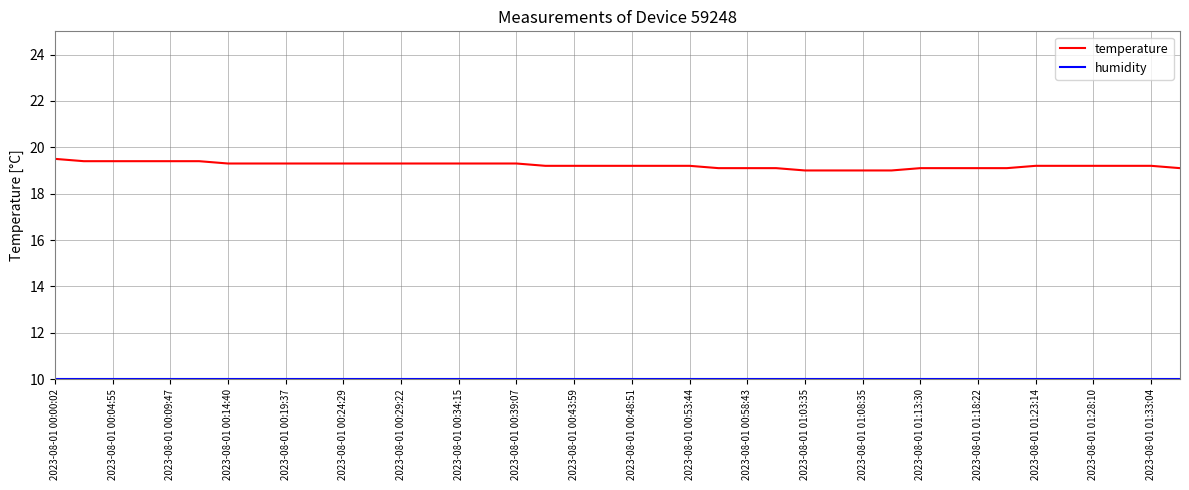

Which series has the largest total across all categories?

temperature